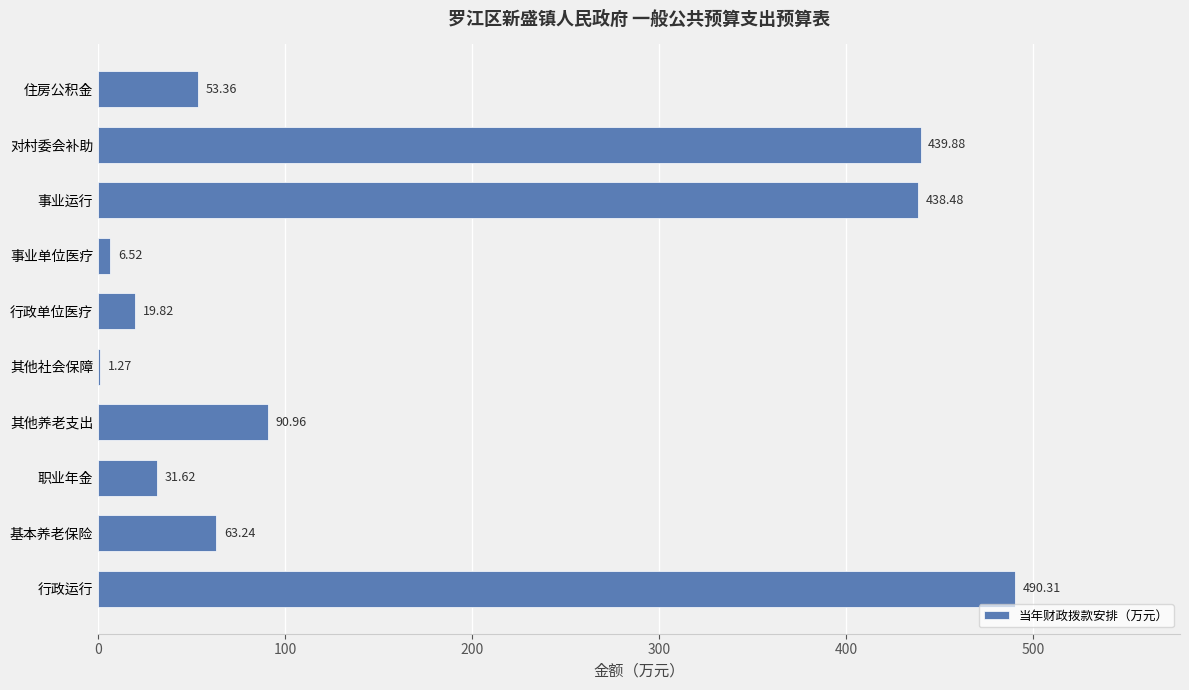

Where is the data nearest to the value 245?

其他养老支出